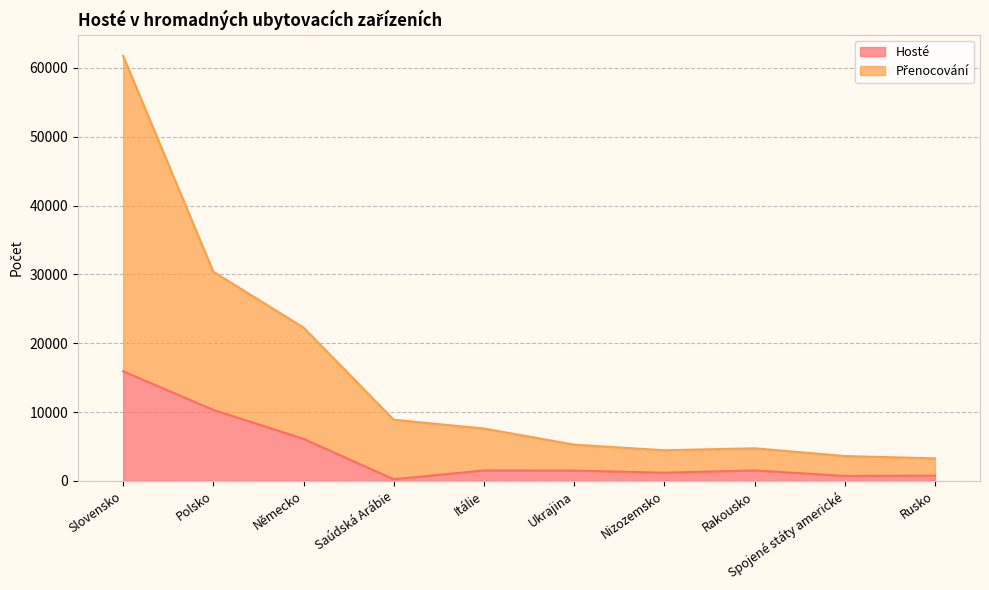

What is the label of the 5th point from the left?

Itálie